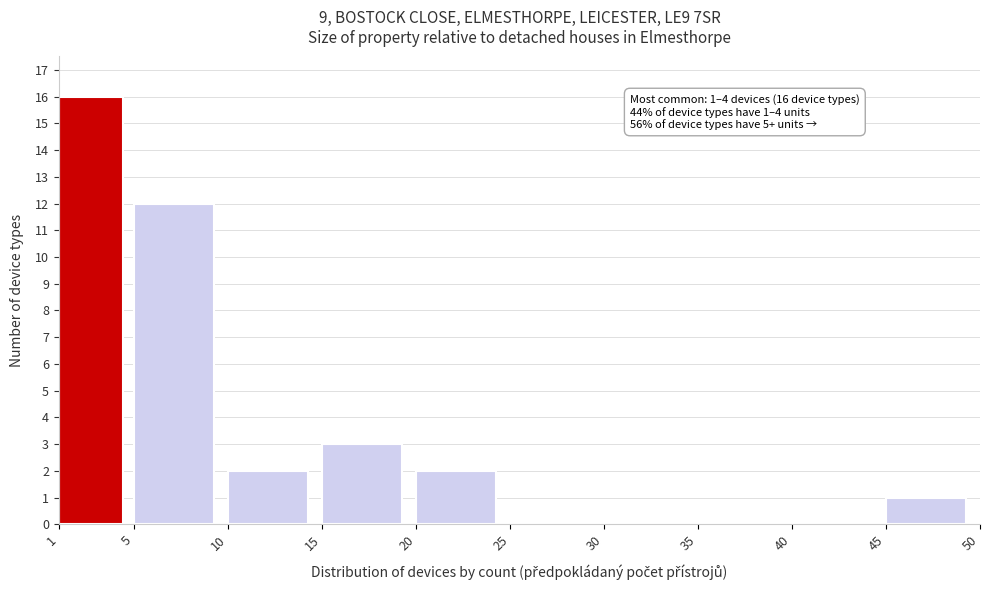

Over which range of the x-axis is the bar tallest?

1 to 5